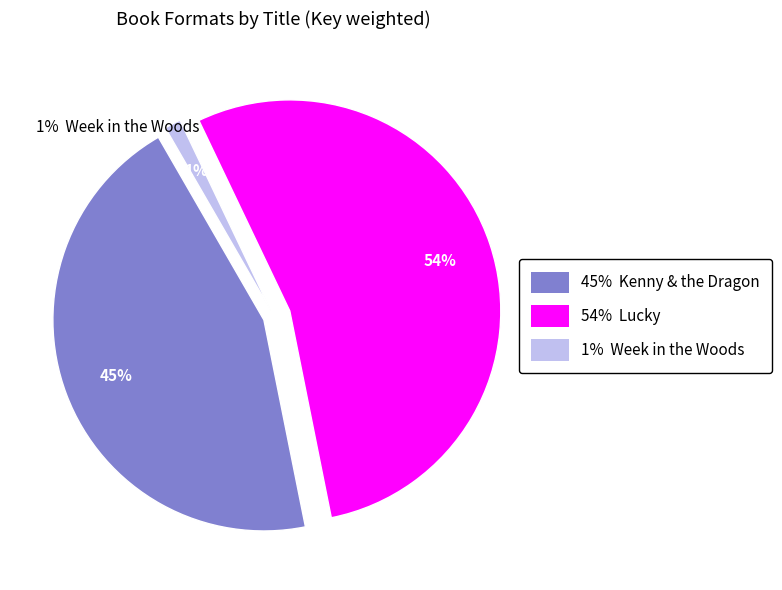

True or false: eBook (Woods) accounts for 13% of the total.

False